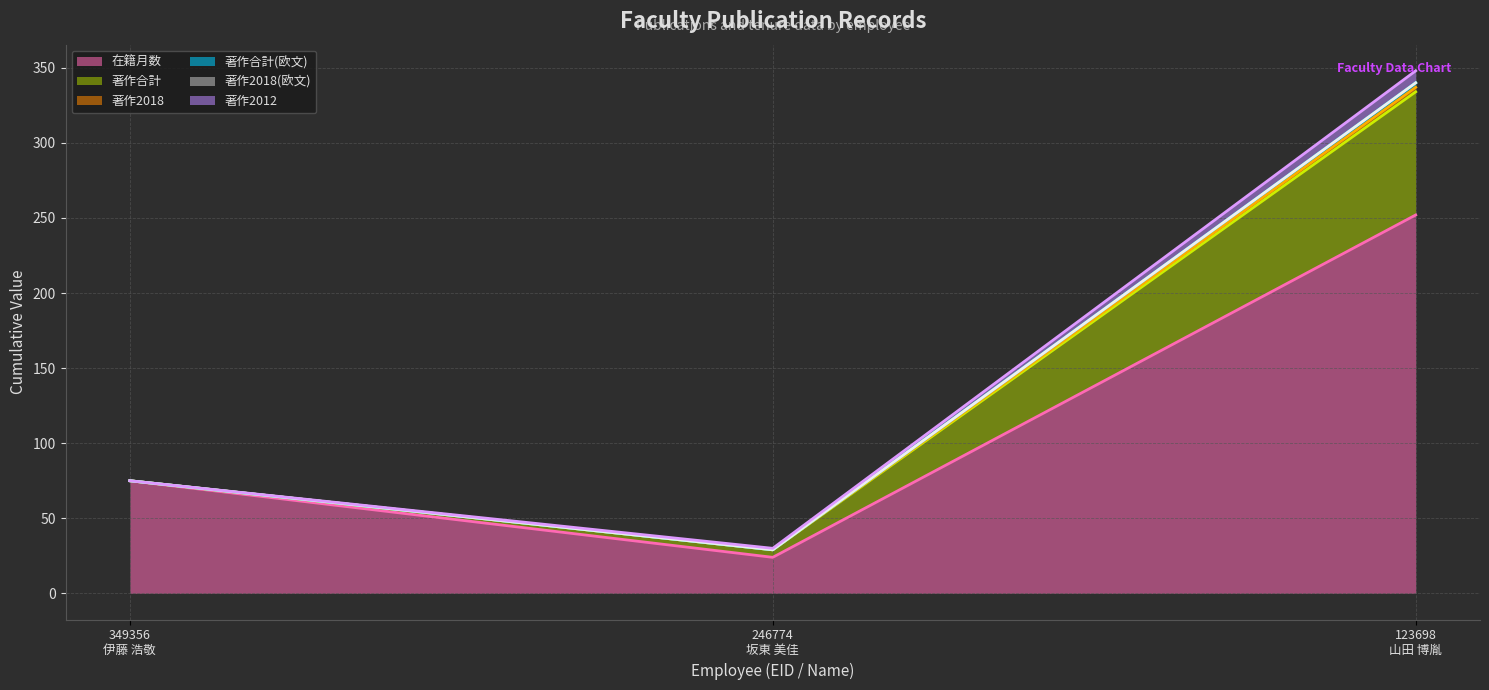

What is the label of the 1st point from the left?

349356
伊藤 浩敬